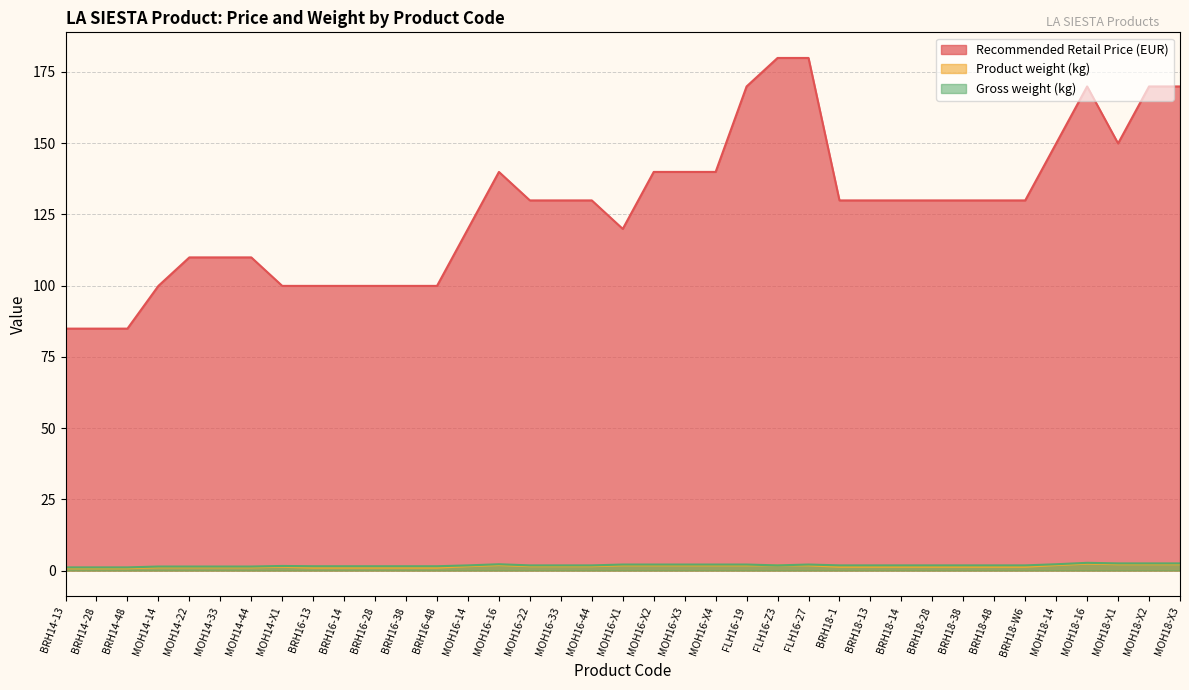

The value of Gross weight (kg) at BRH16-28 is 1.5. True or false?

True